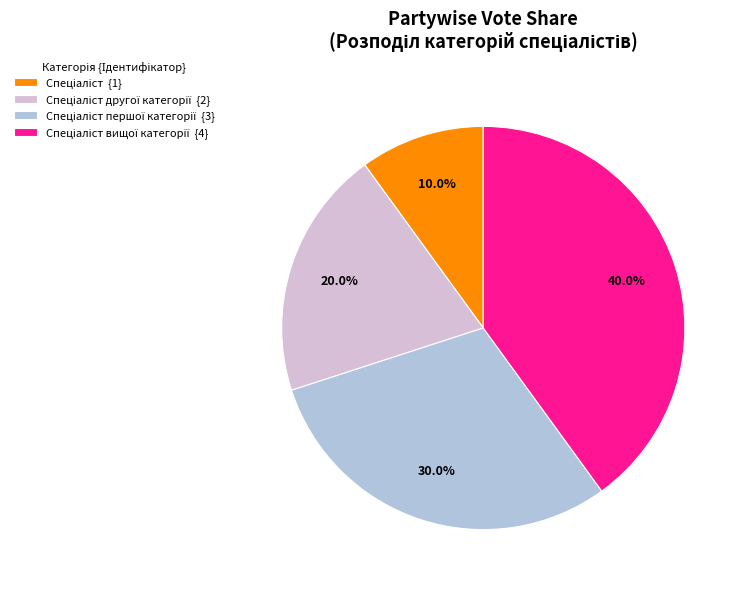

Does any single category account for the majority?

No